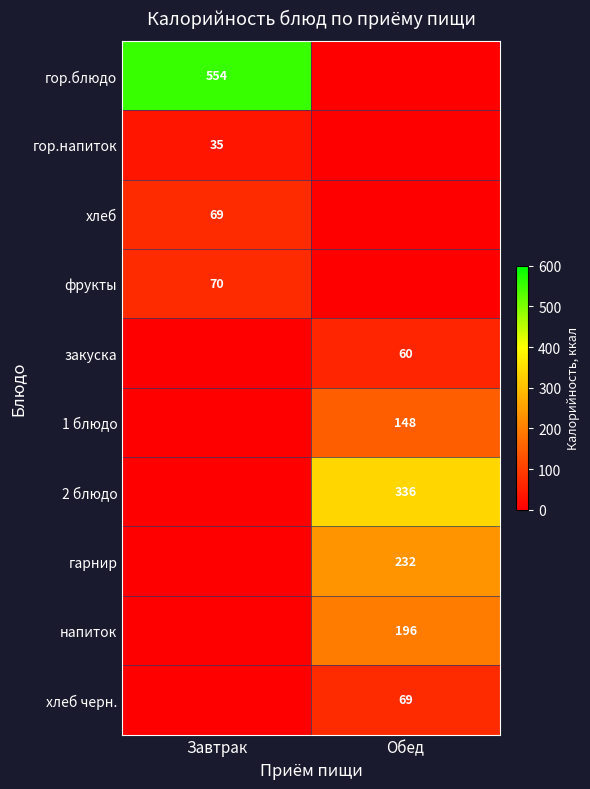

The value of гор.блюдо at Завтрак is 554. True or false?

True